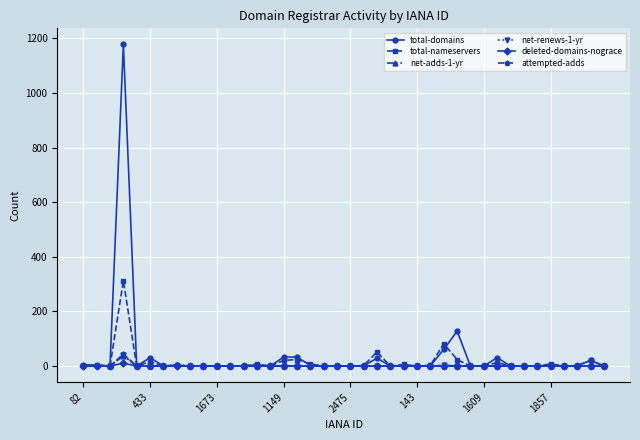

Which series has the largest range (max minus min)?

total-domains